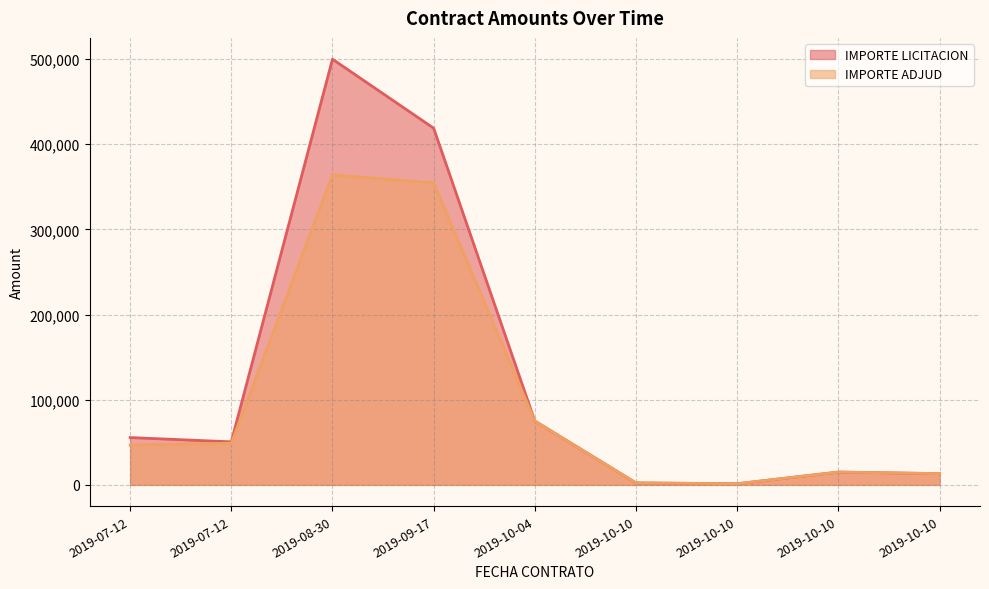

How many lines are shown in the chart?

2